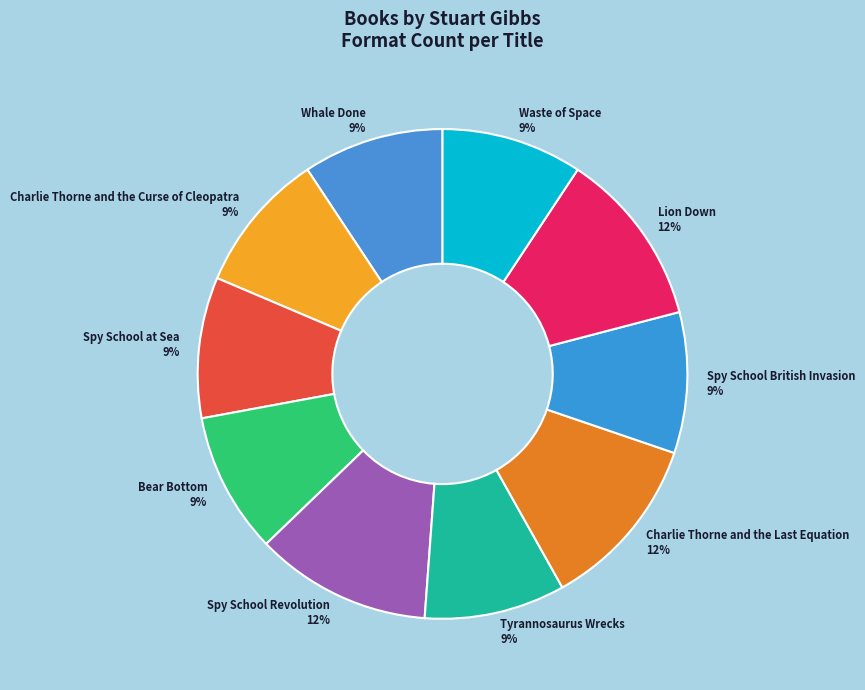

How many slices are in this pie chart?

10